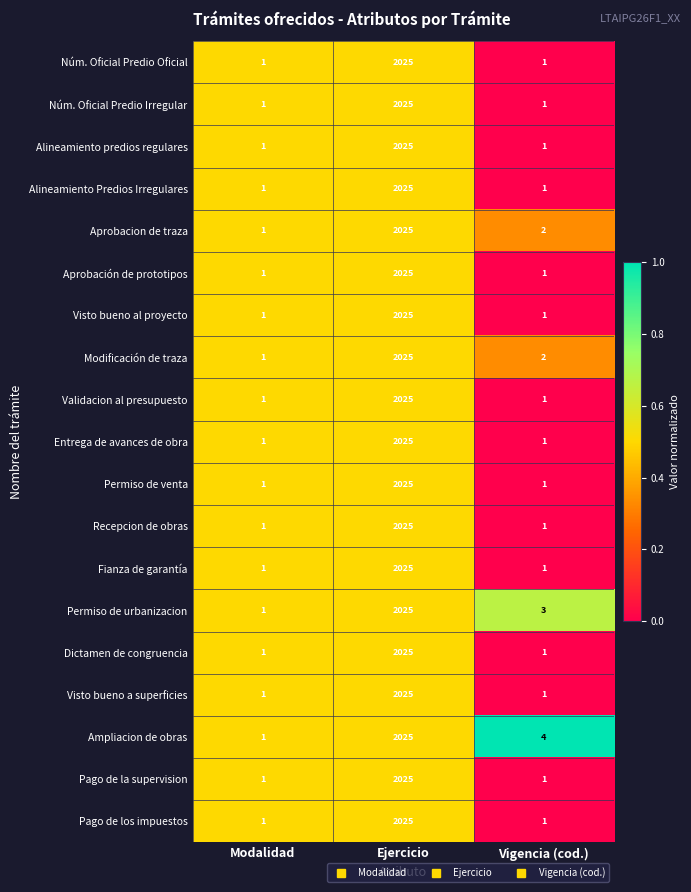

What is the approximate value of Visto bueno al proyecto at Ejercicio, to the nearest 100?

2000